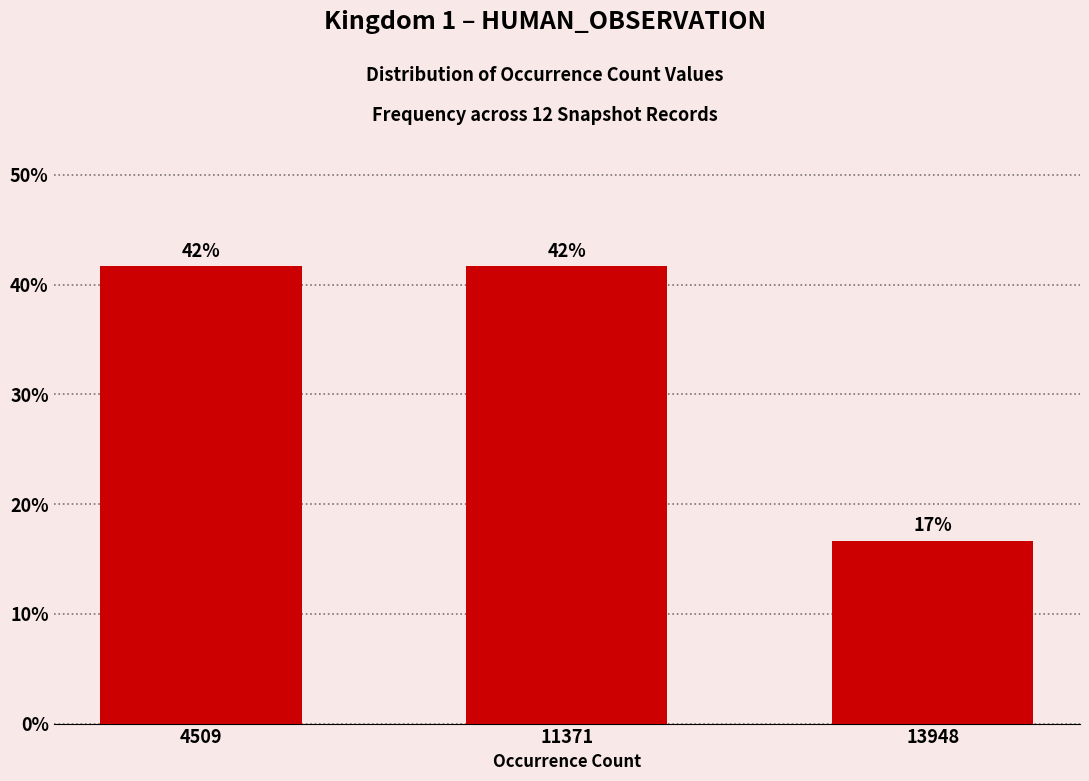

The value at 4509 is 0.7. True or false?

False